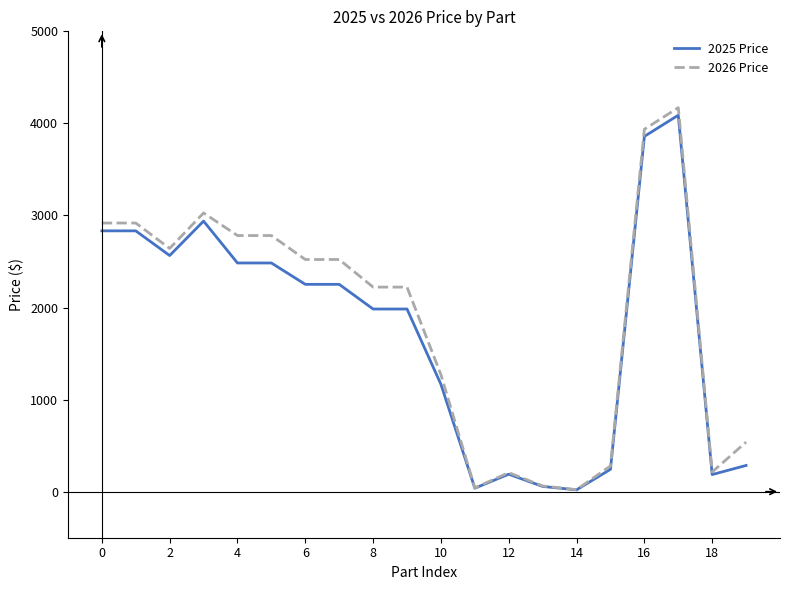

What is the greatest value displayed?

4171